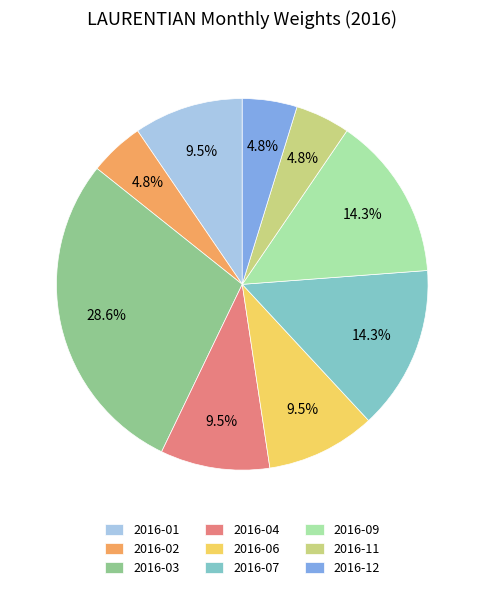

What is the largest slice in the pie chart?

2016-03